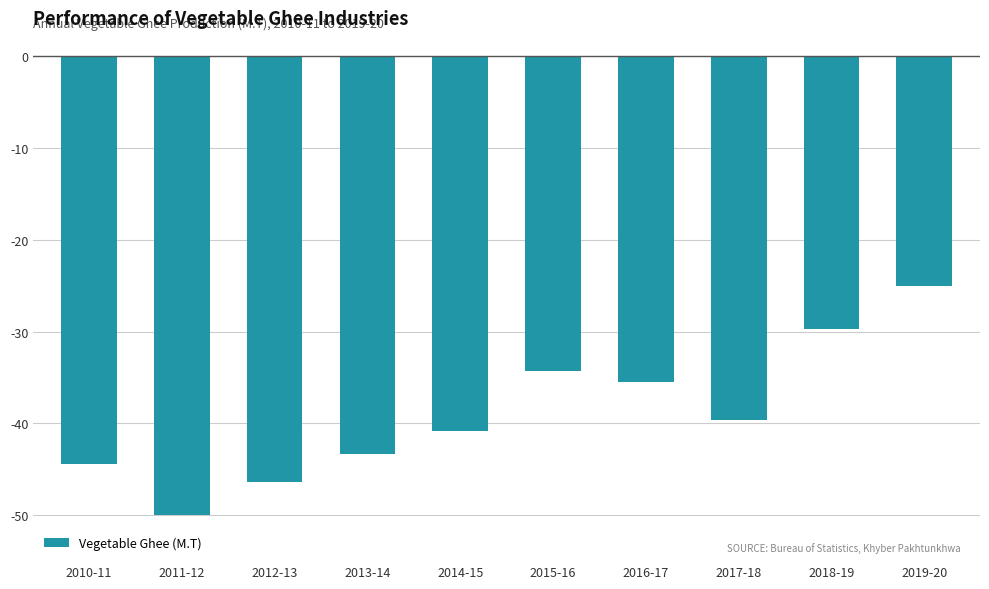

Reading left to right, extract all data points from this chart.

-44.4	-50.0	-46.4	-43.4	-40.9	-34.3	-35.5	-39.7	-29.7	-25.1